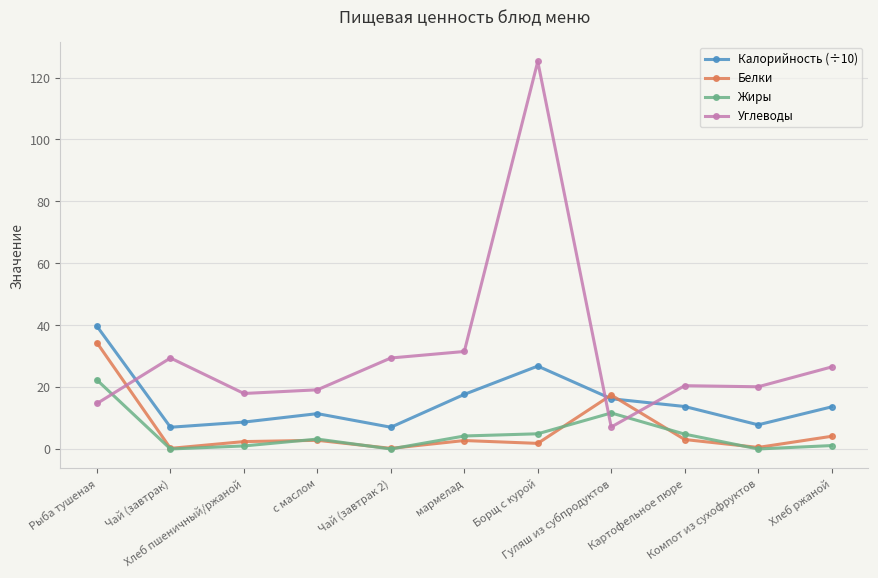

True or false: Углеводы and Белки cross at least once.

True